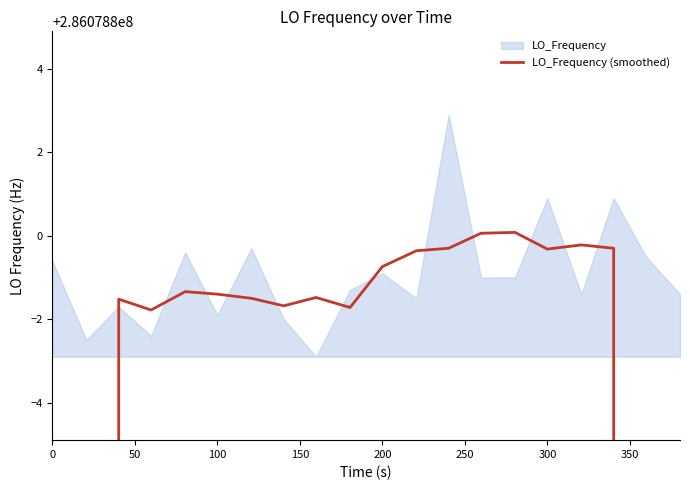

True or false: there are more than 0 points higher than both neighbors.

True